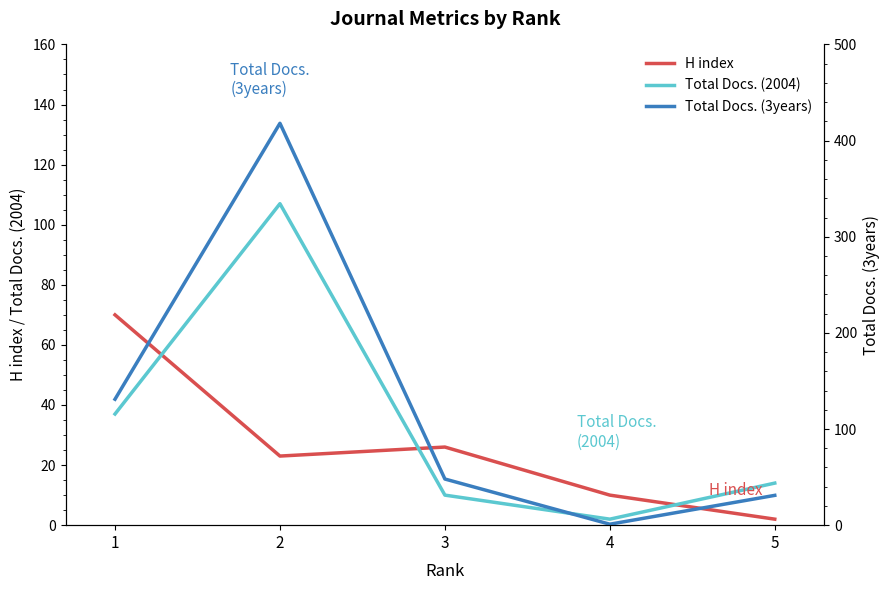

List the series in order of their peak value, highest first.

Total Docs. (3years), Total Docs. (2004), H index